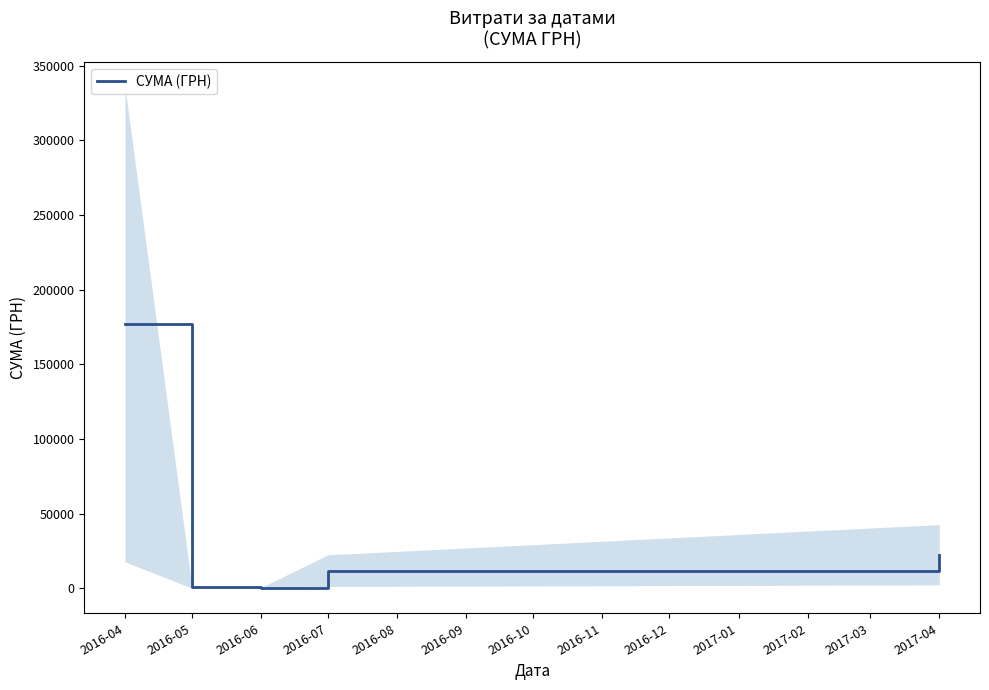

Which category has the highest value in the СУМА (ГРН) series?

2016-04